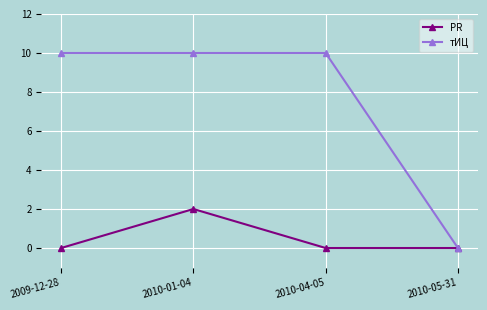

What is the label of the 3rd point from the left?

2010-04-05